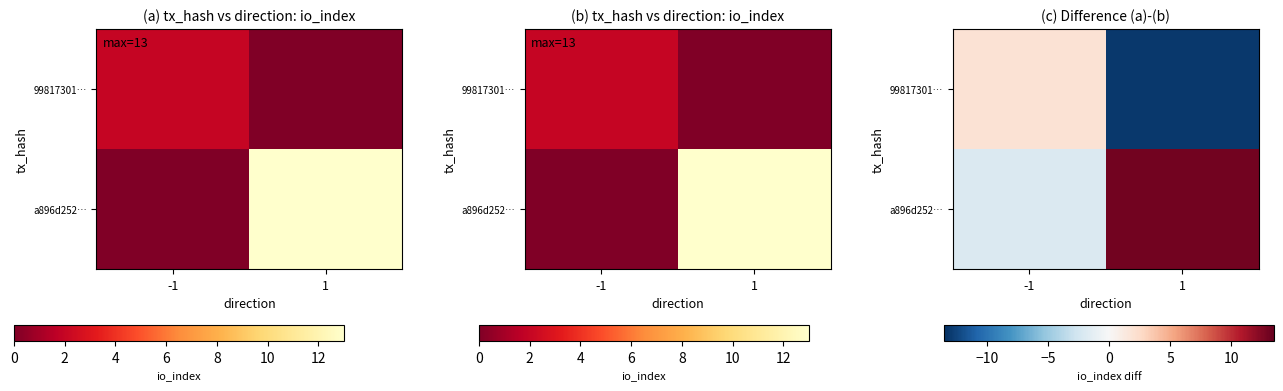

Count the a896d252… values in the range -2 to 13.

2